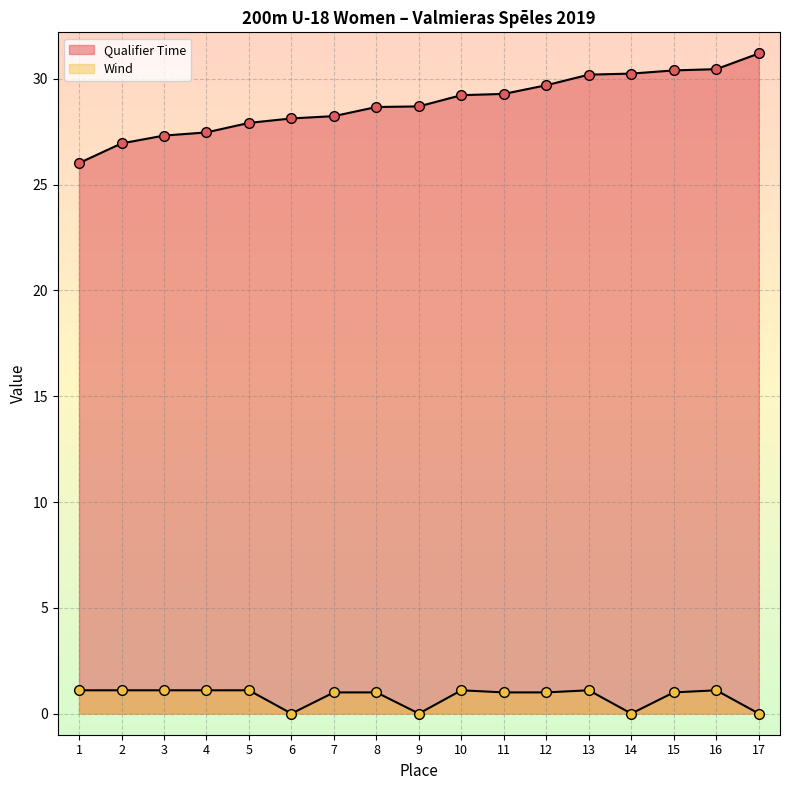

Reading right to left, what are all the values shown in this chart?

Qualifier Time: 17=31.2	16=30.5	15=30.4	14=30.2	13=30.2	12=29.7	11=29.3	10=29.2	9=28.7	8=28.7	7=28.2	6=28.1	5=27.9	4=27.5	3=27.3	2=26.9	1=26.0
Wind: 17=0.0	16=1.1	15=1.0	14=0.0	13=1.1	12=1.0	11=1.0	10=1.1	9=0.0	8=1.0	7=1.0	6=0.0	5=1.1	4=1.1	3=1.1	2=1.1	1=1.1